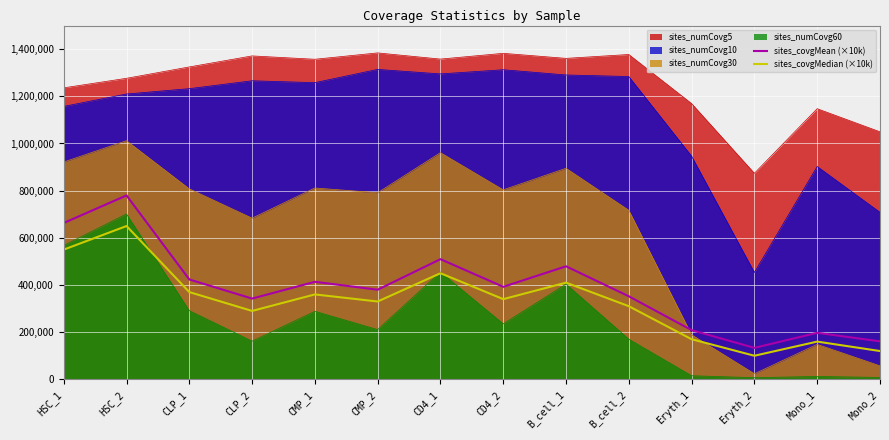

True or false: sites_numCovg5 and sites_numCovg30 cross at least once.

False